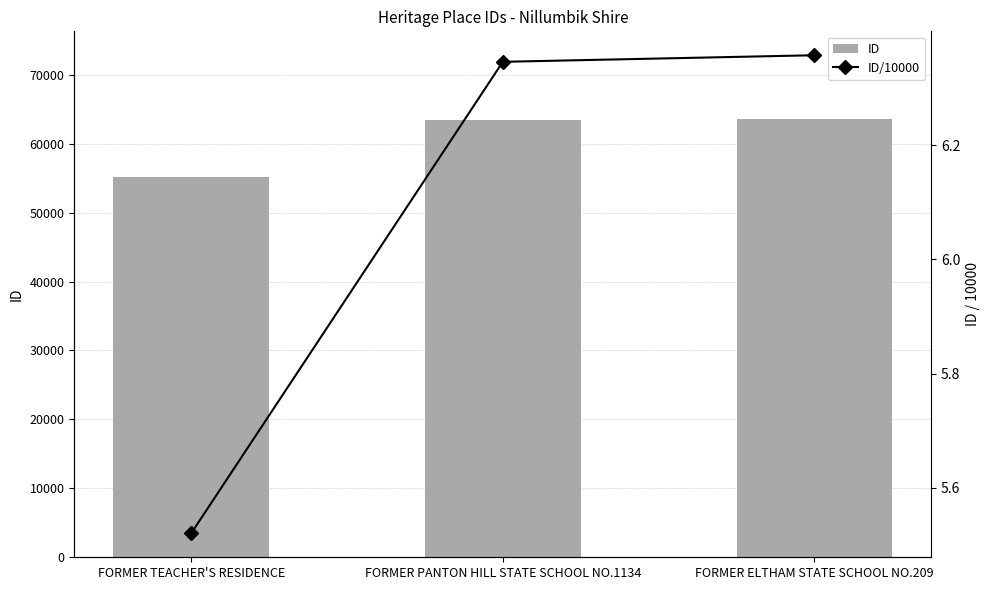

What is the average value of the ID/10000 series?

6.1